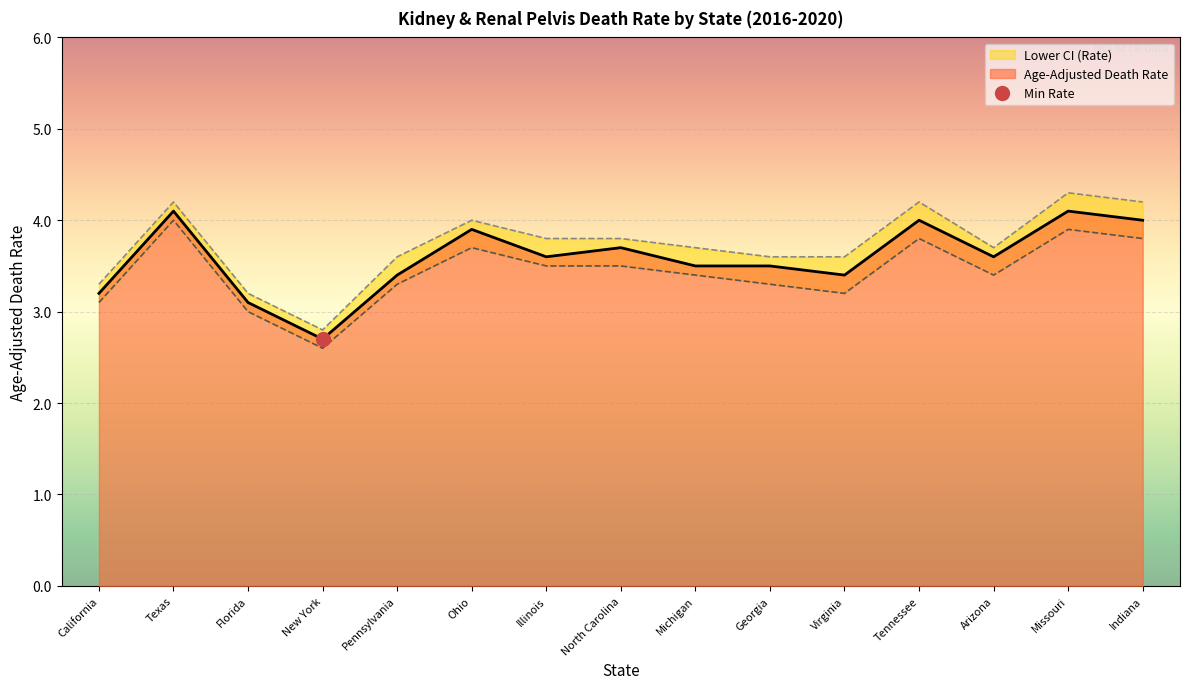

At which label does Age-Adjusted Death Rate first exceed 3?

California